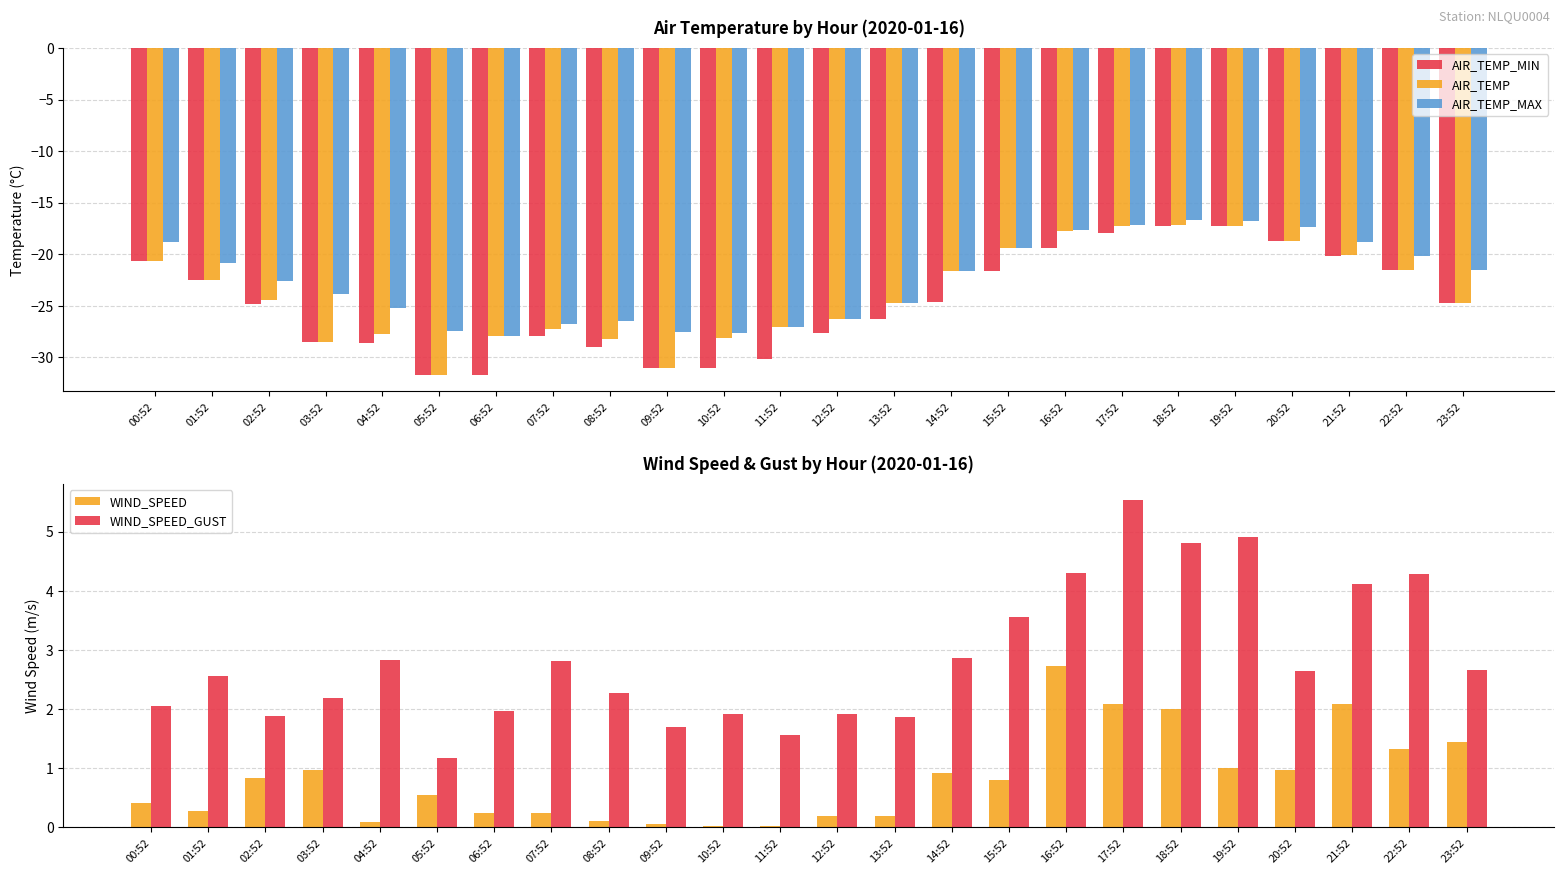

What is the label of the 14th bar from the left?

13:52